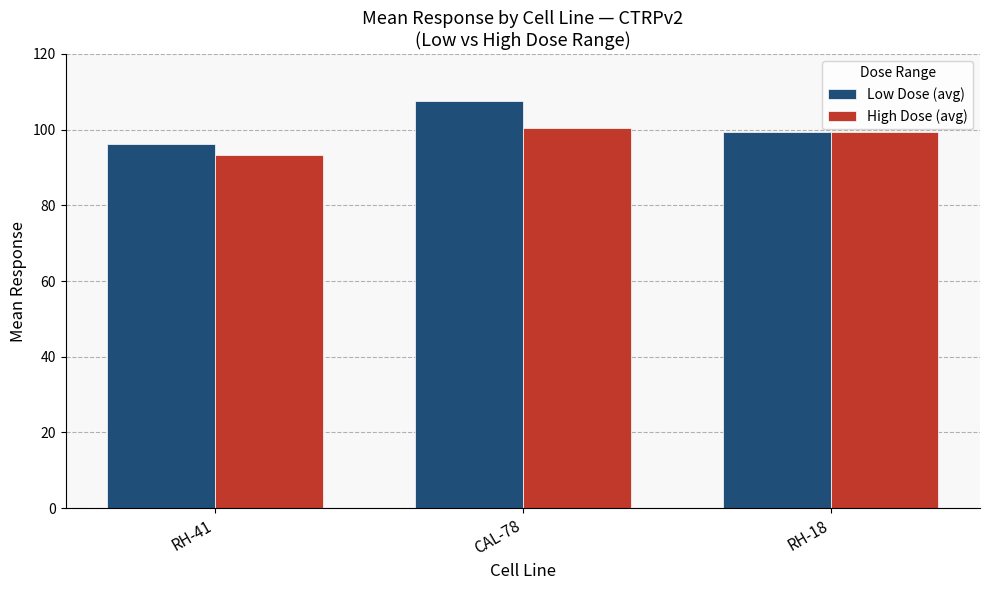

Reading left to right, list all the values displayed in this chart.

Low Dose (avg): 96.2	107.5	99.5
High Dose (avg): 93.4	100.6	99.5